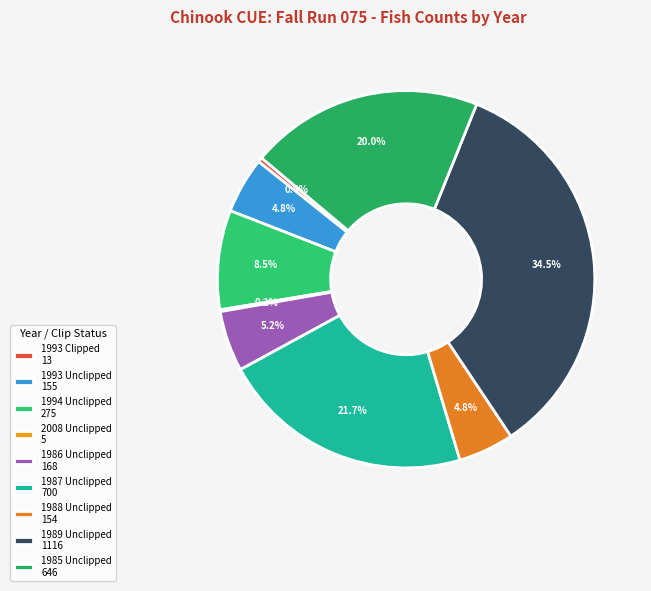

To the nearest percent, what is the difference between the 1994 Unclipped and 1986 Unclipped slice percentages?

3%